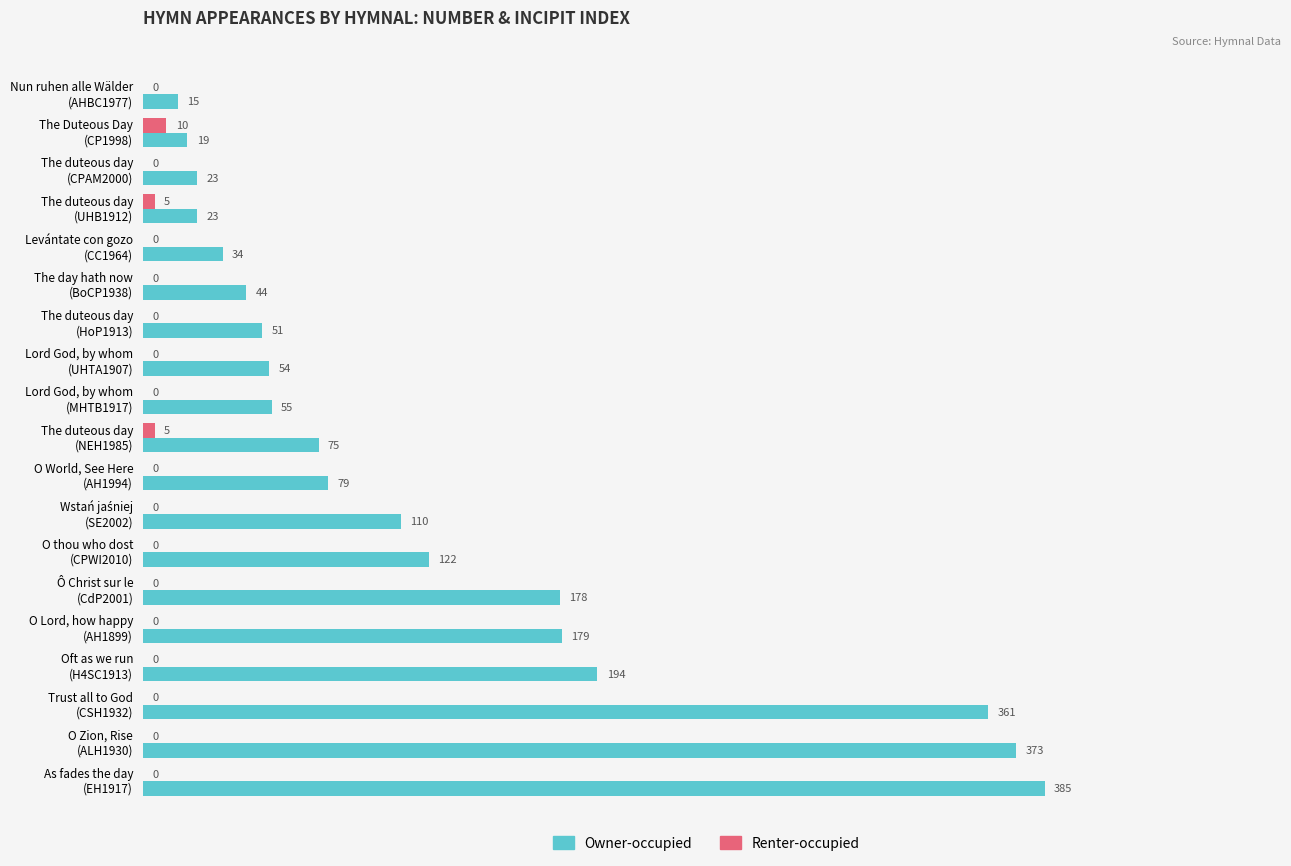

At which label does Renter-occupied reach its peak?

The Duteous Day
(CP1998)